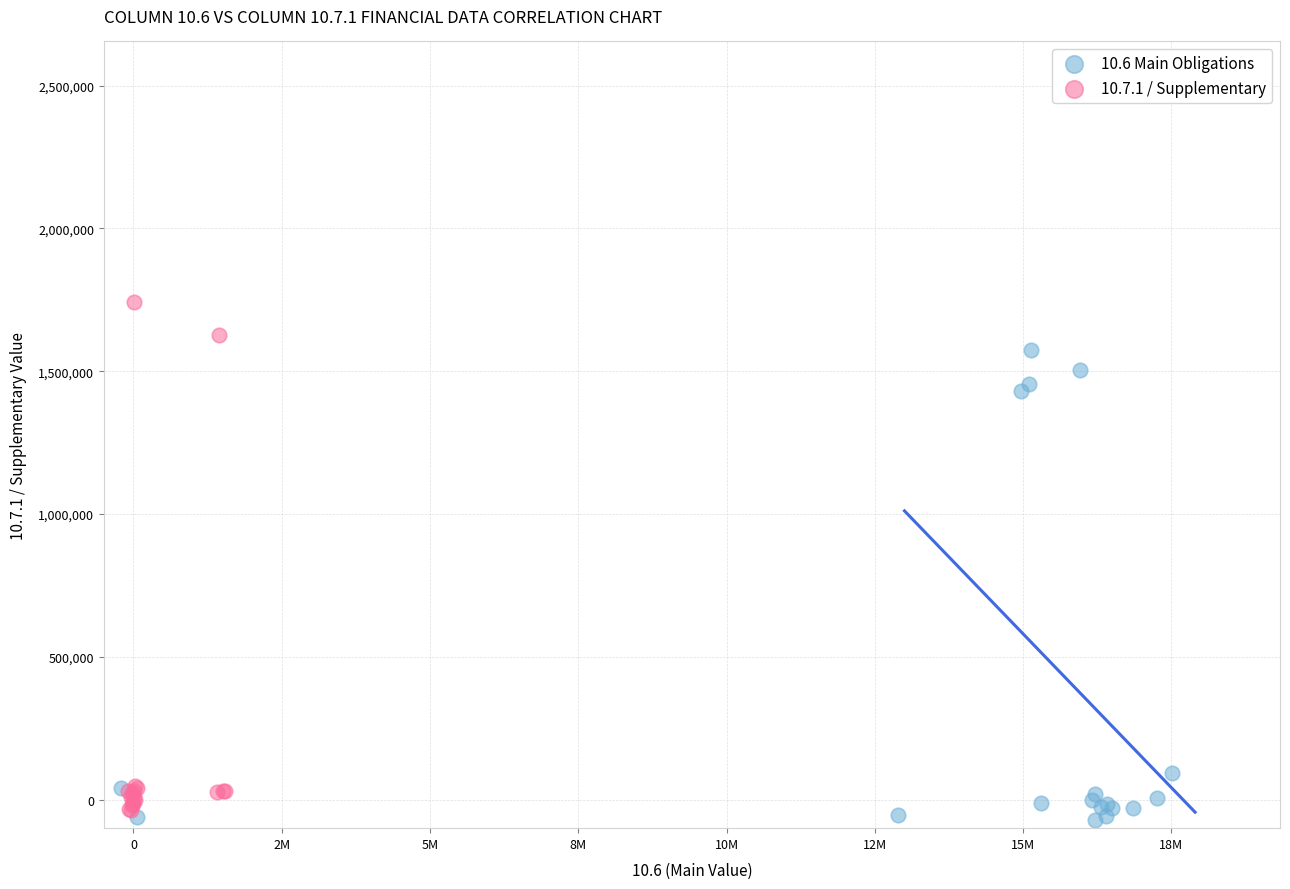

Which series has the largest Y range (max minus min)?

10.7.1 / Supplementary